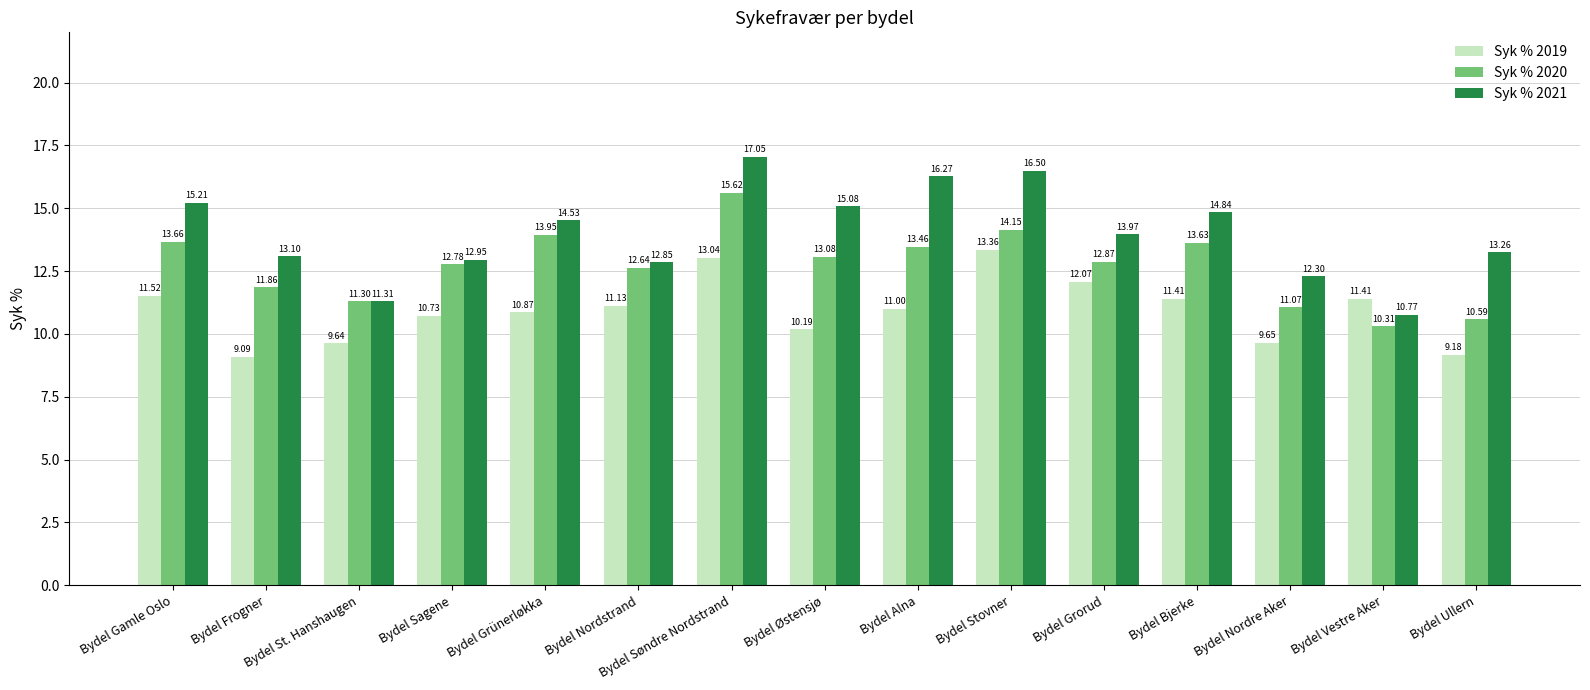

What is the minimum value shown in the chart?

9.1